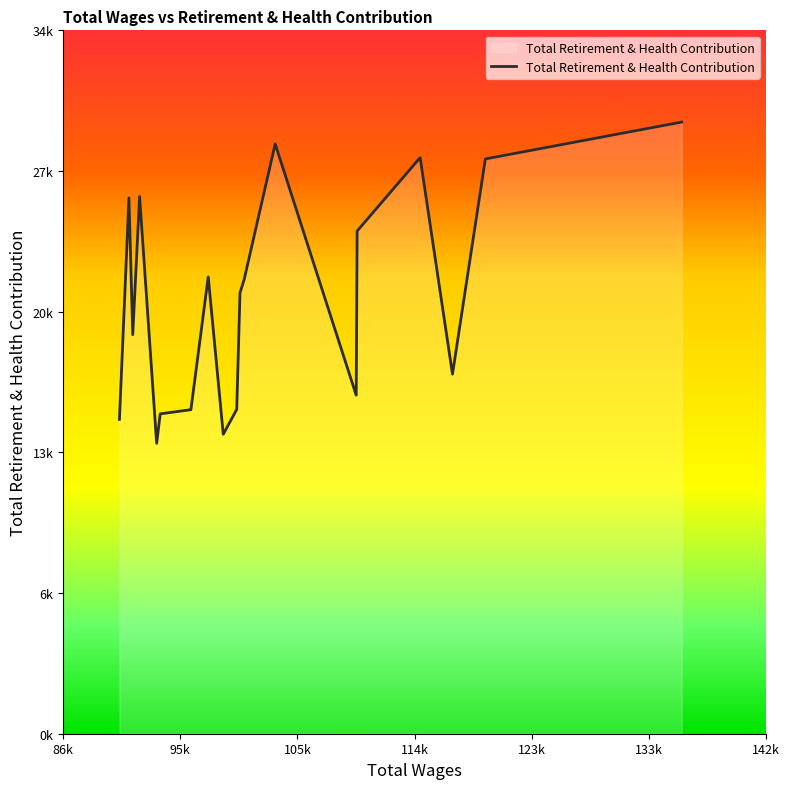

Does the chart have visible grid lines?

No